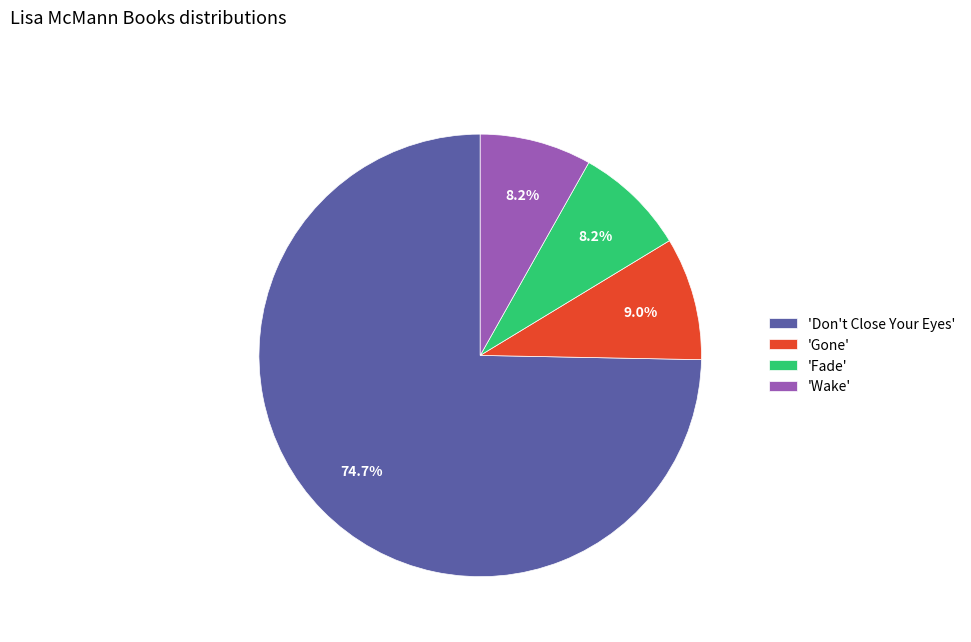

Does any single category account for the majority?

Yes